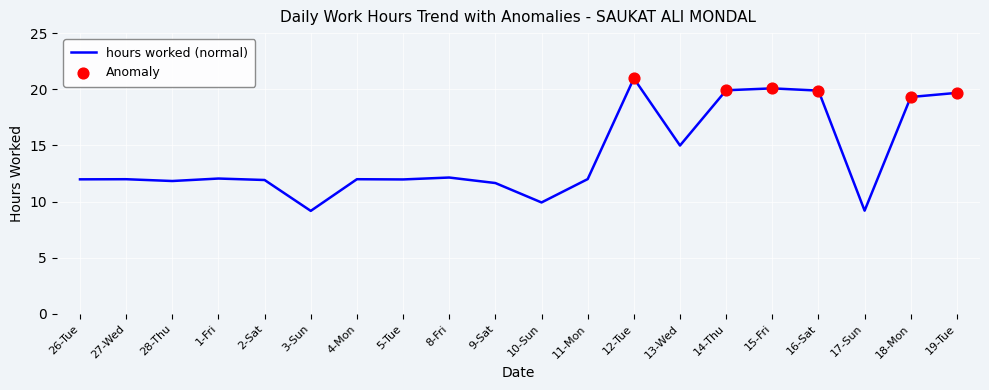

What is the change in value from 10-Sun to 16-Sat?

+10.0